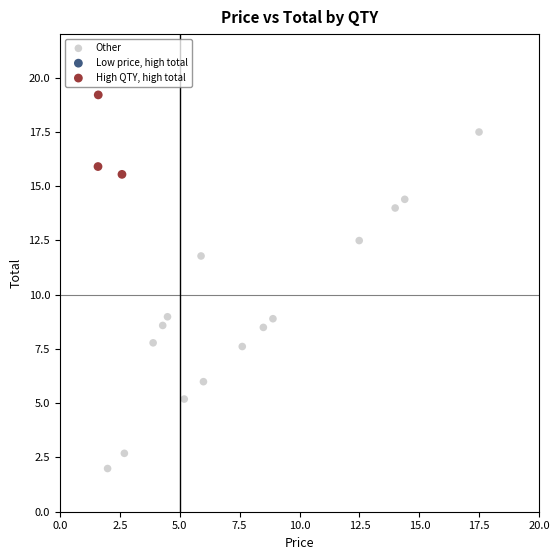

Which series has the largest Y range (max minus min)?

Other